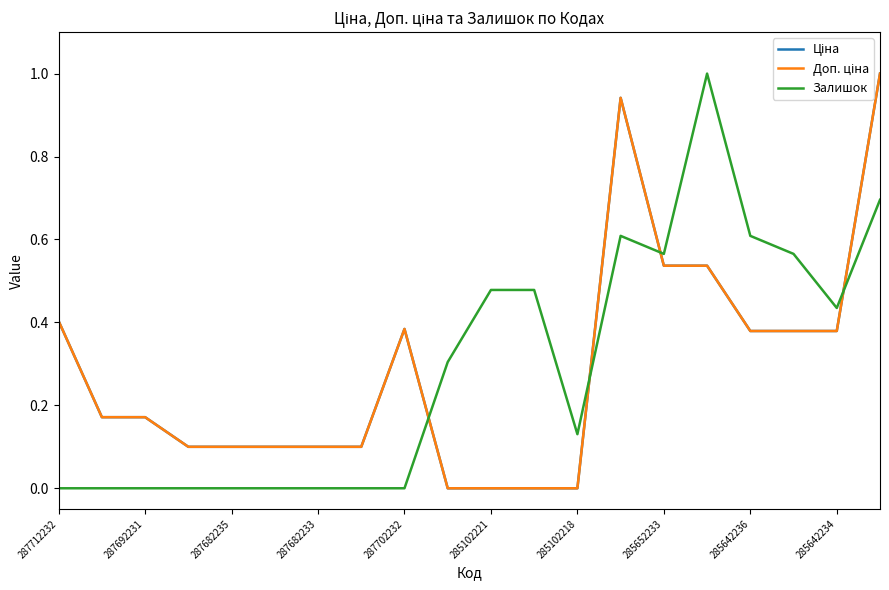

Reading left to right, list all the values displayed in this chart.

Ціна: 0.4	0.2	0.2	0.1	0.1	0.1	0.1	0.1	0.4	0.0	0.0	0.0	0.0	0.9	0.5	0.5	0.4	0.4	0.4	1.0
Доп. ціна: 0.4	0.2	0.2	0.1	0.1	0.1	0.1	0.1	0.4	0.0	0.0	0.0	0.0	0.9	0.5	0.5	0.4	0.4	0.4	1.0
Залишок: 0.0	0.0	0.0	0.0	0.0	0.0	0.0	0.0	0.0	0.3	0.5	0.5	0.1	0.6	0.6	1.0	0.6	0.6	0.4	0.7